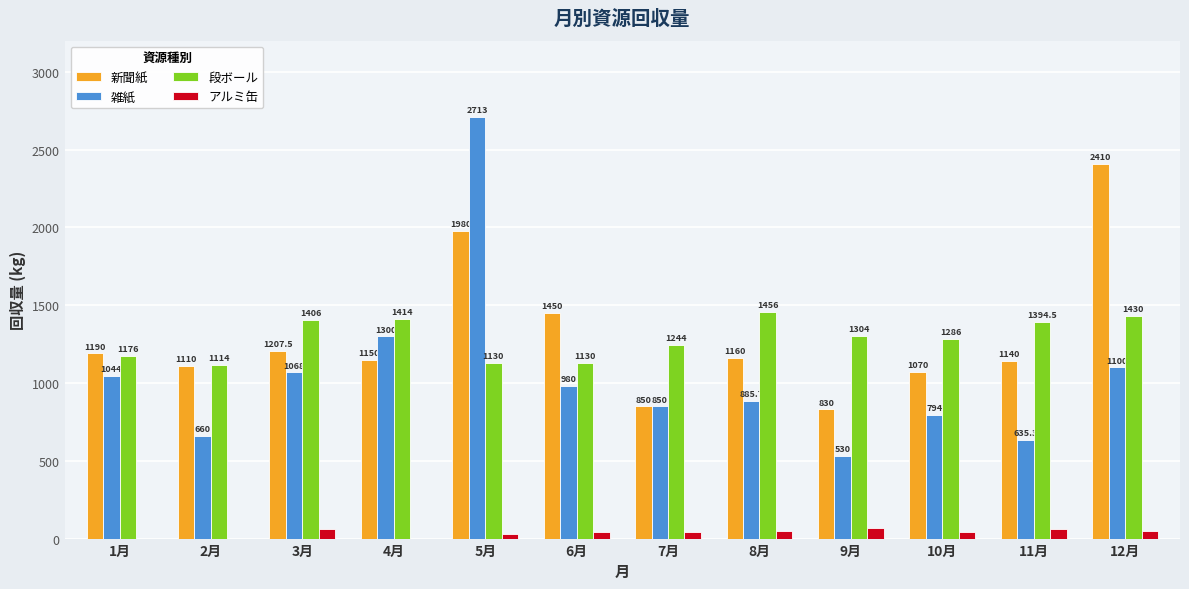

Count the アルミ缶 values in the range 30 to 60.

8